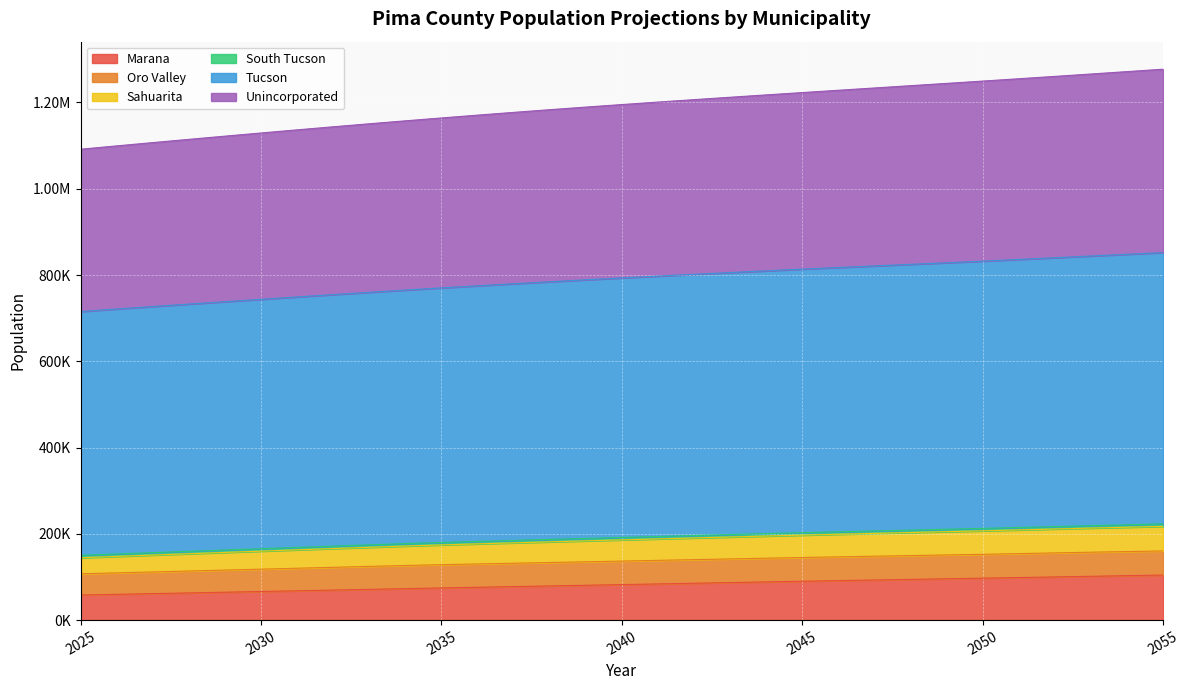

What is the difference between the highest and lowest values at 2034?

1084489.7